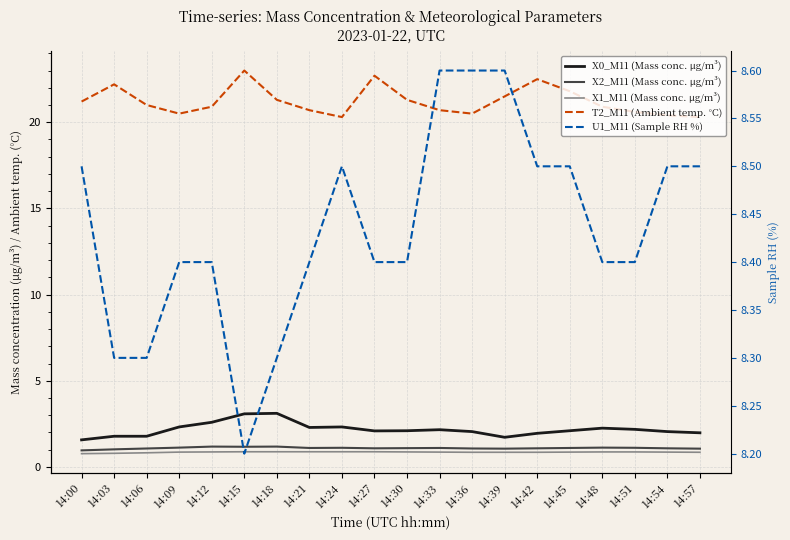

What is the value of the U1_M11 (Sample RH %) point at the 8th from the left?

8.4